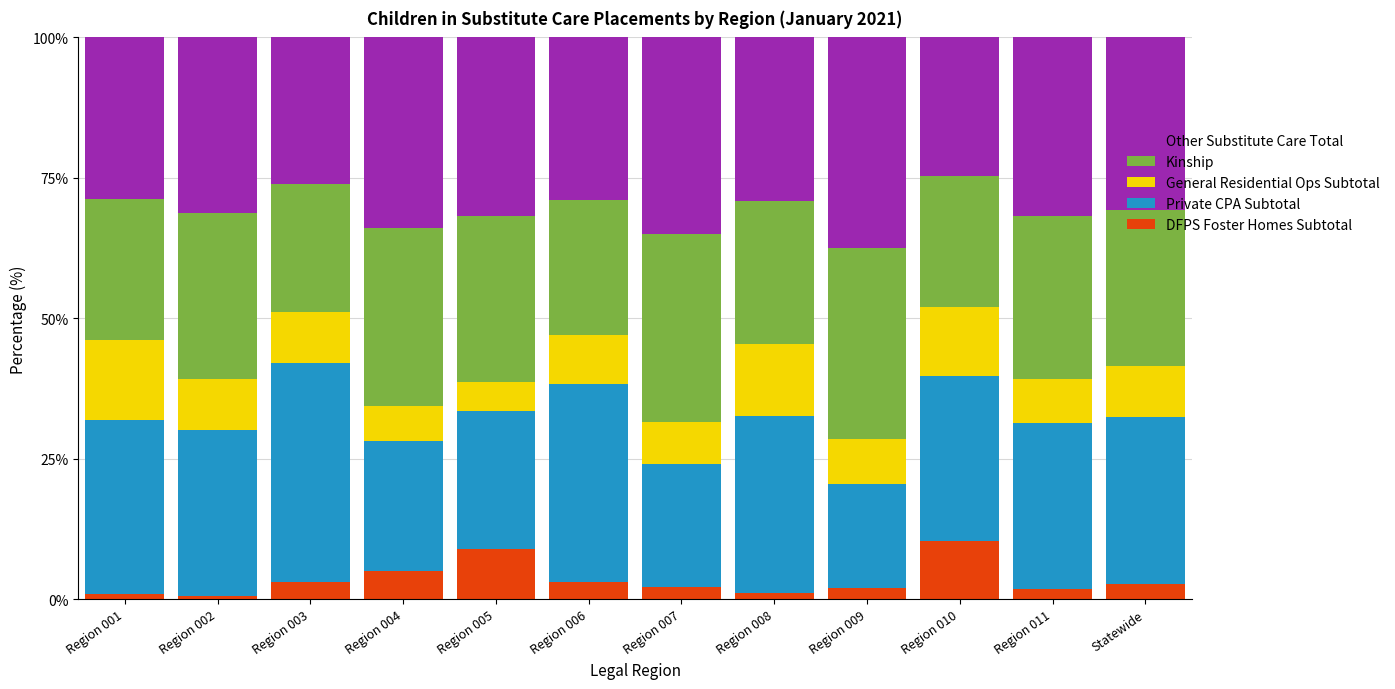

Are the bars grouped side by side (vs. stacked)?

No